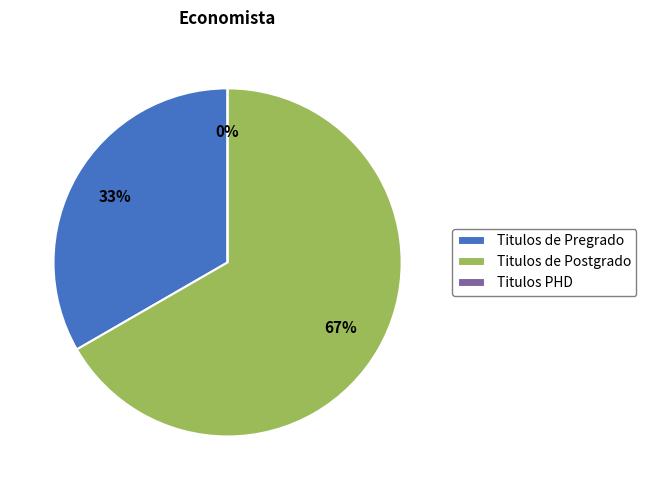

To the nearest percent, what is the difference between the largest and smallest slice percentages?

67%